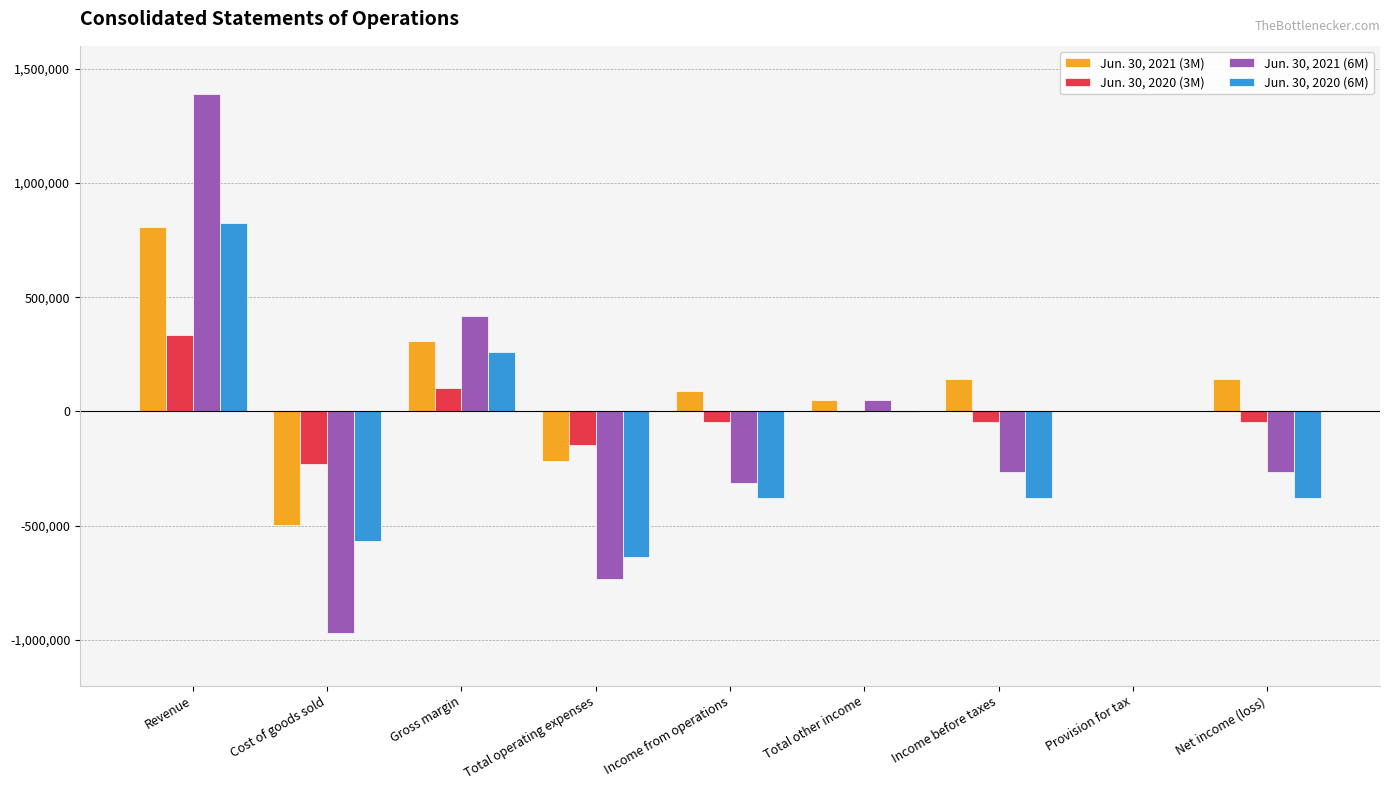

Which category has the highest value in the Jun. 30, 2021 (3M) series?

Revenue